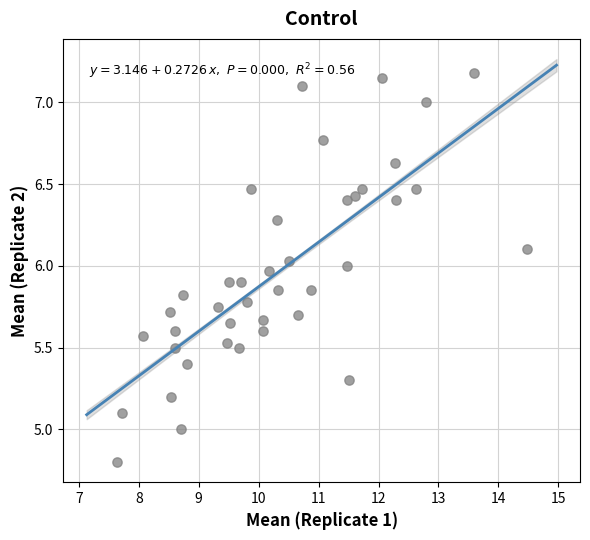

What is the range of Y values (max minus min)?

2.4